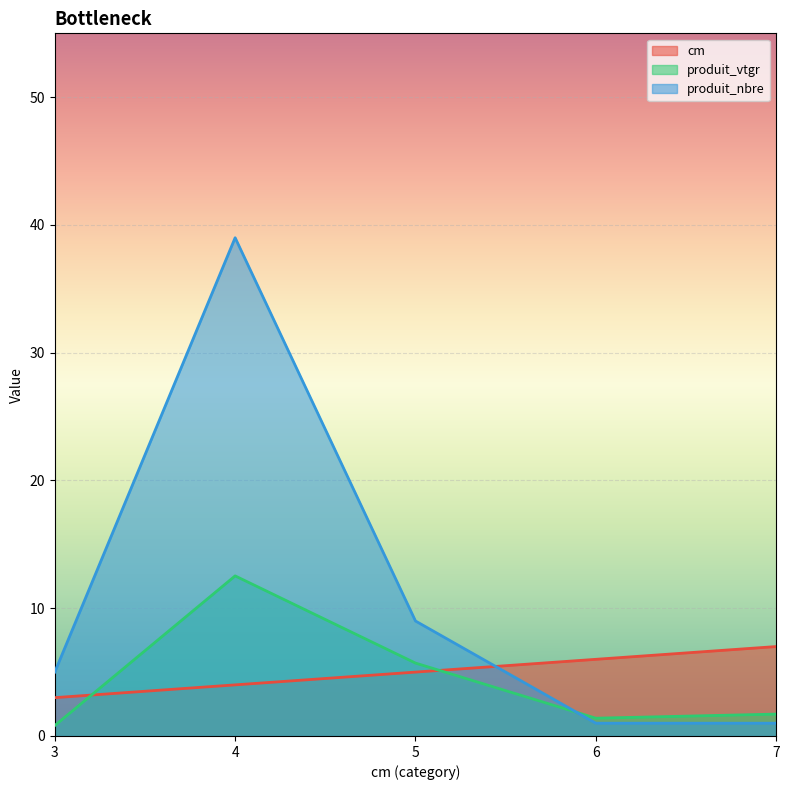

What is the difference between the maximum and minimum values in the produit_vtgr series?

11.7